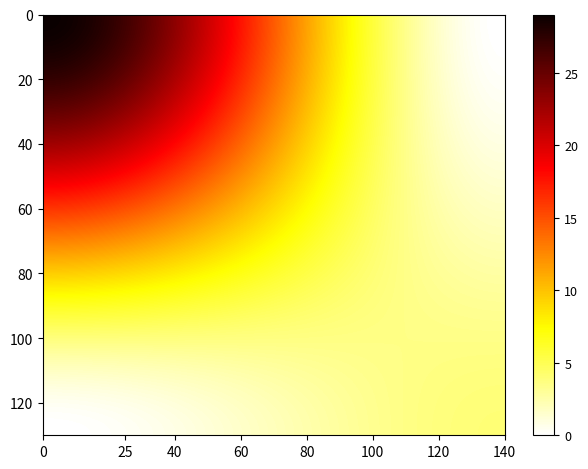

What is the greatest value displayed?

29